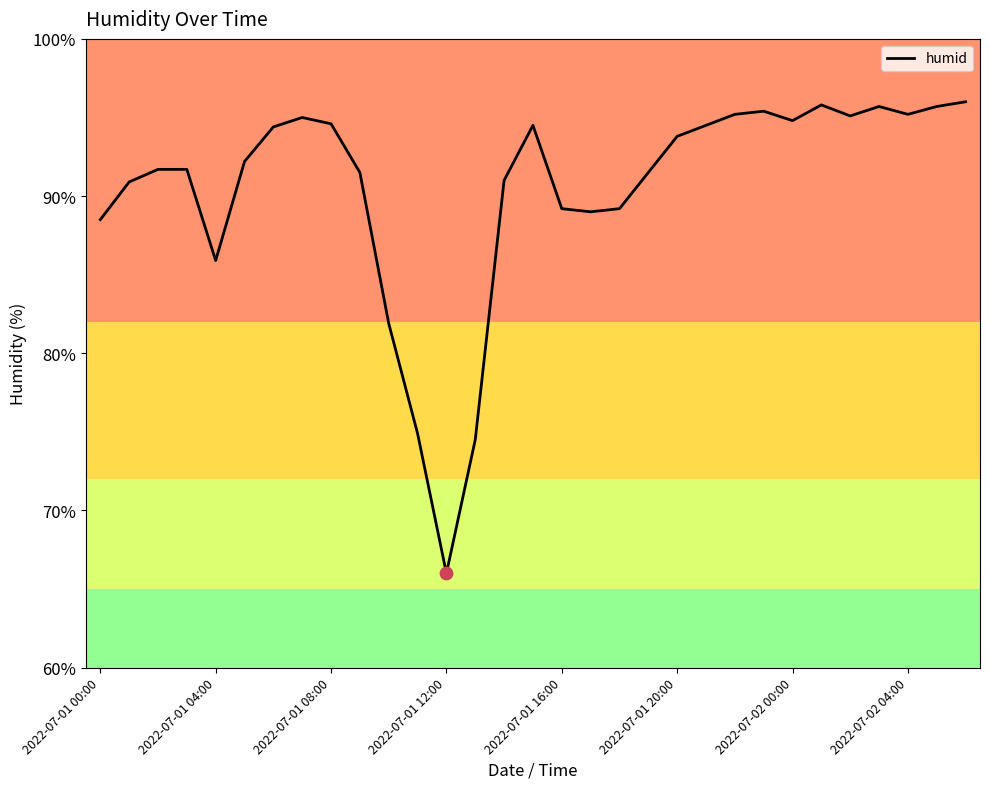

What is the maximum value shown in the chart?

96.0